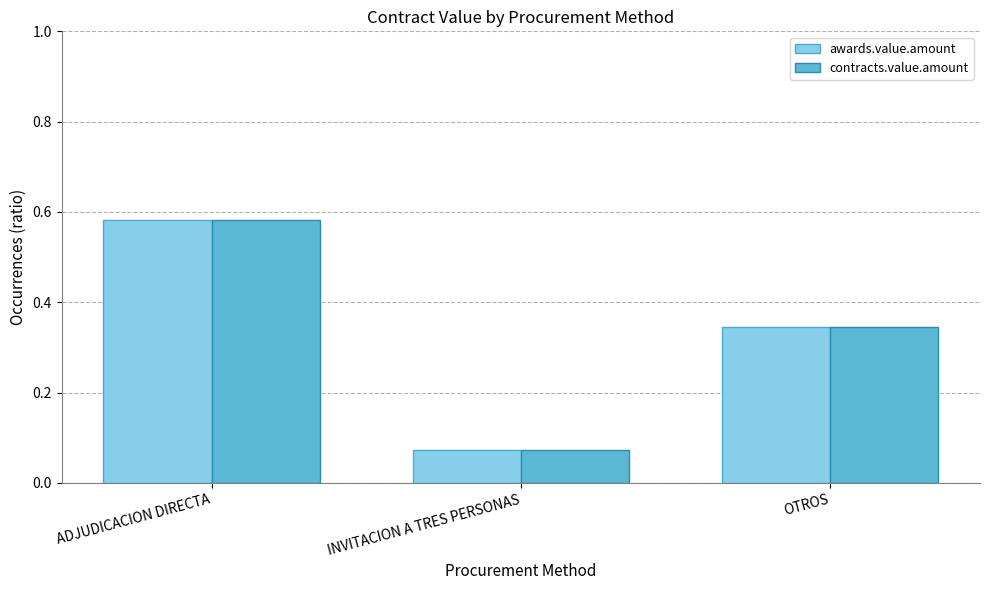

At which category is the sum across all series the highest?

ADJUDICACION DIRECTA